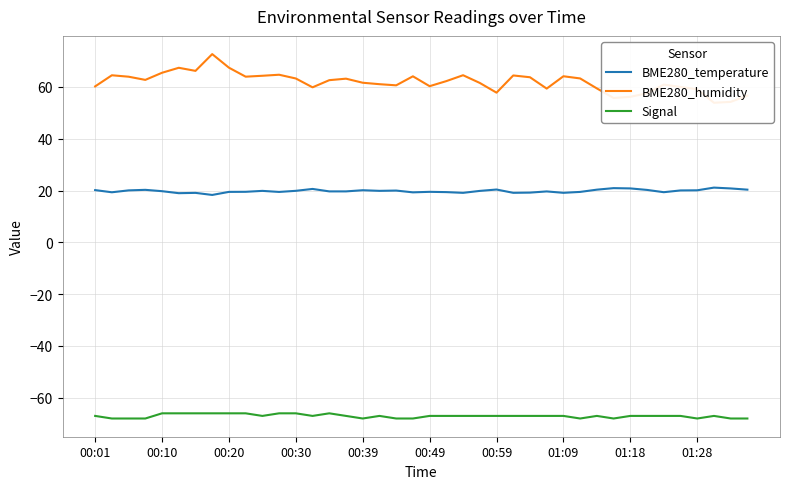

What is the value of the BME280_humidity point at the 31st from the left?

59.4